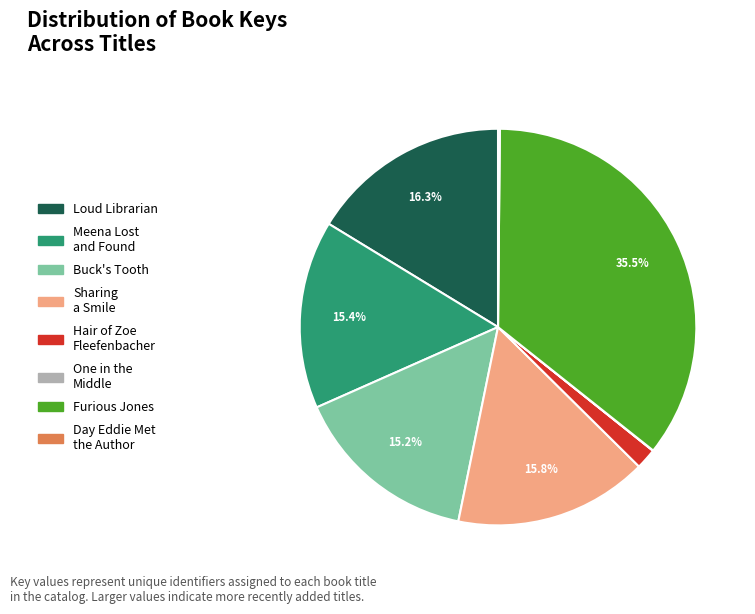

Is there any slice that represents more than half of the pie?

No